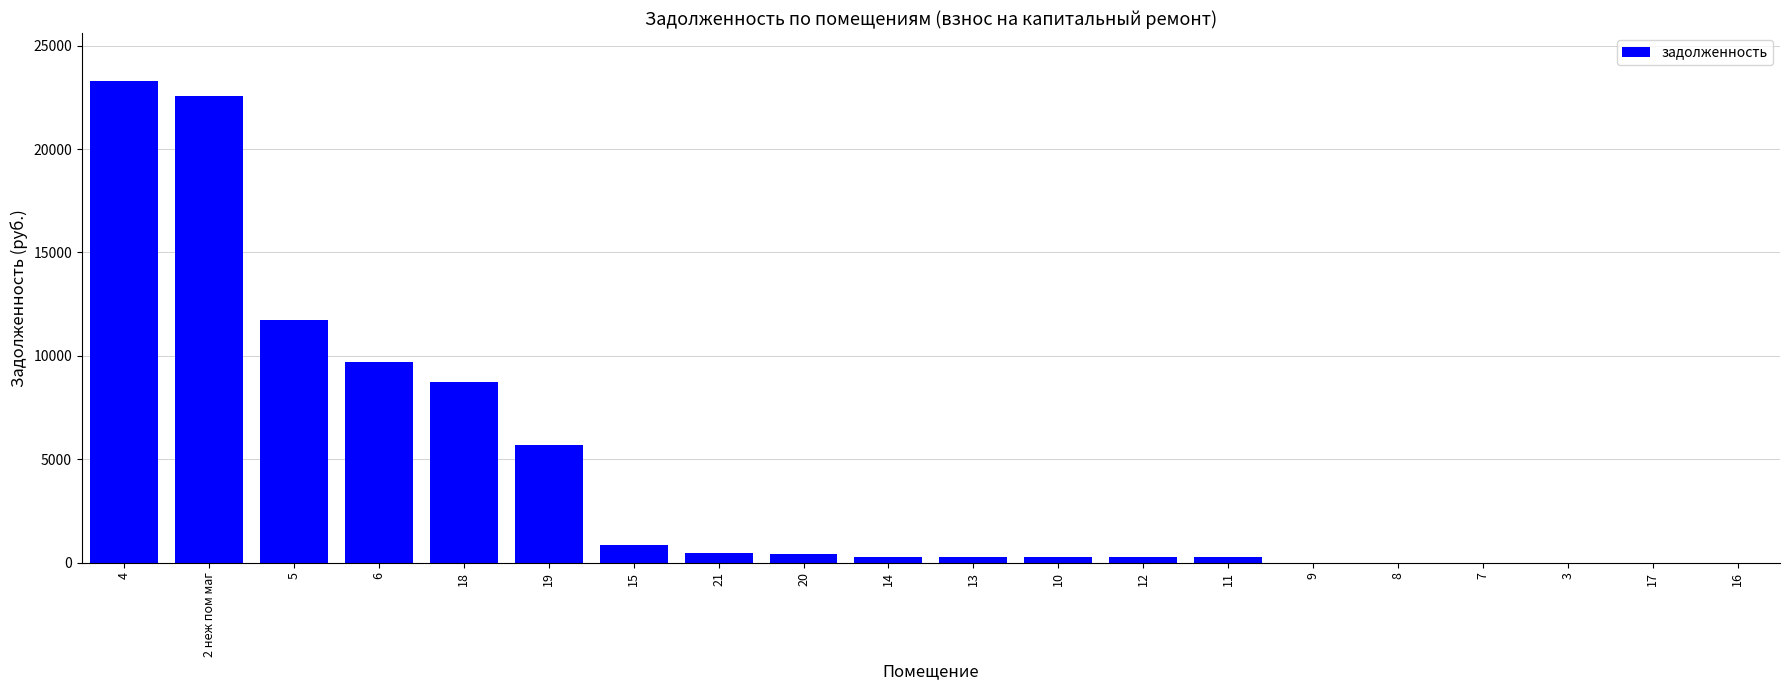

Which has a higher value, 13 or 9?

13